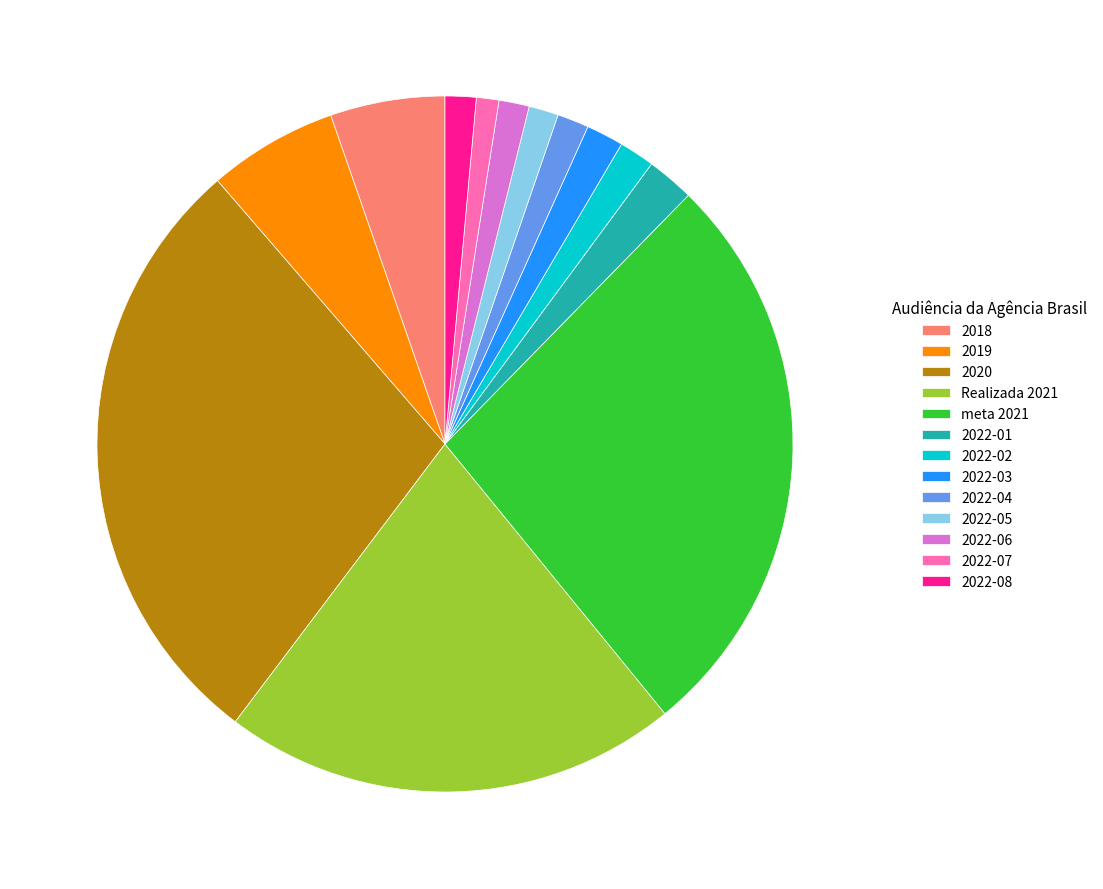

What is the ratio of the value at 2022-02 to the value at 2022-03?

0.9